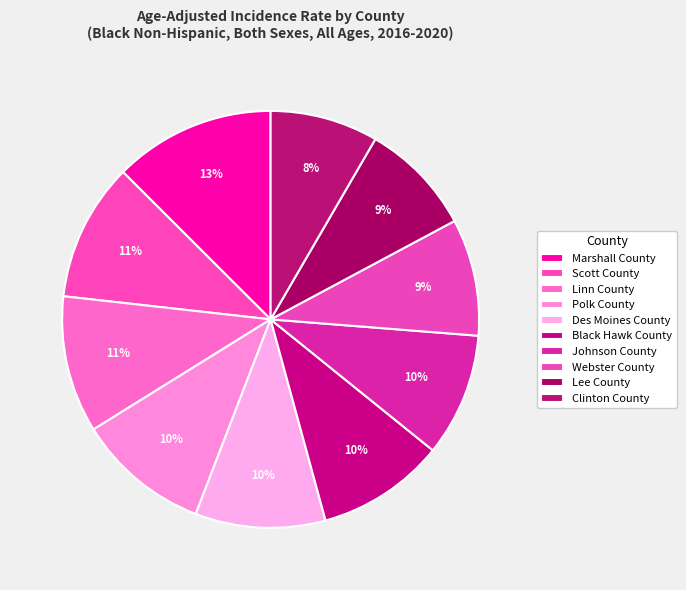

What portion of the pie excludes Linn County?

89.4%